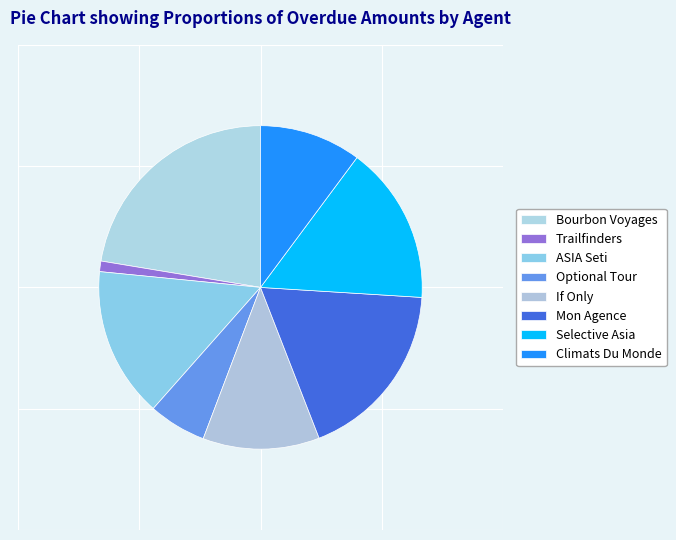

How many slices are in this pie chart?

8